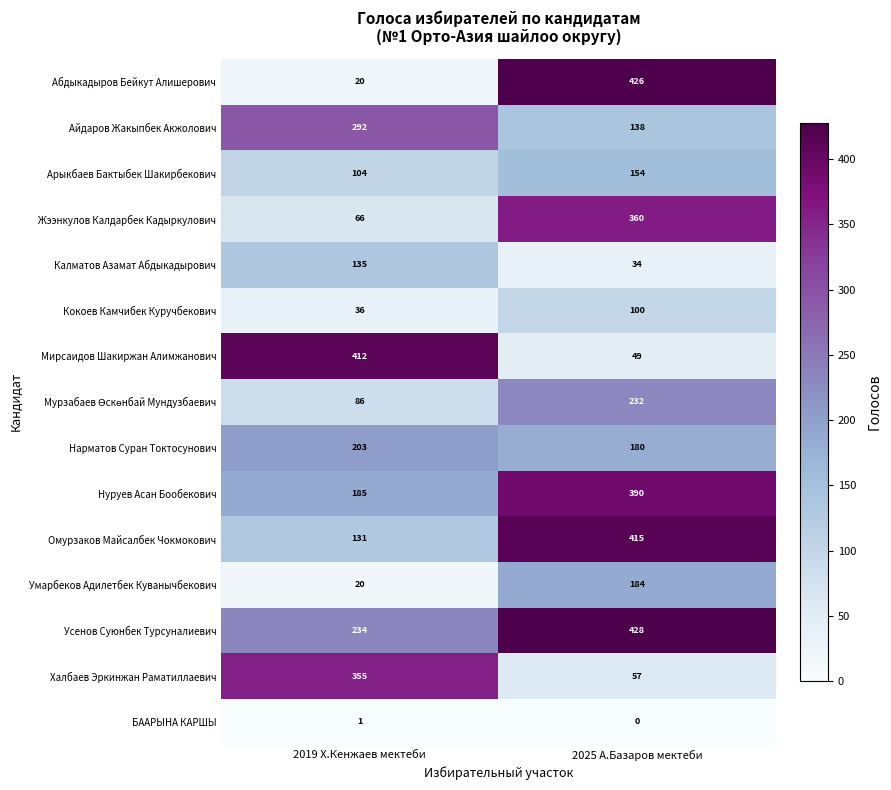

True or false: Нарматов Суран Токтосунович has a value of 282 at 2025 А.Базаров мектеби.

False